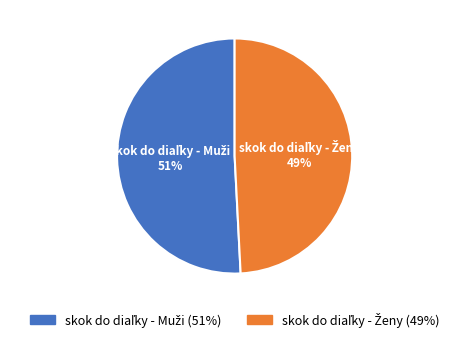

To the nearest percent, what is the average slice percentage?

50%